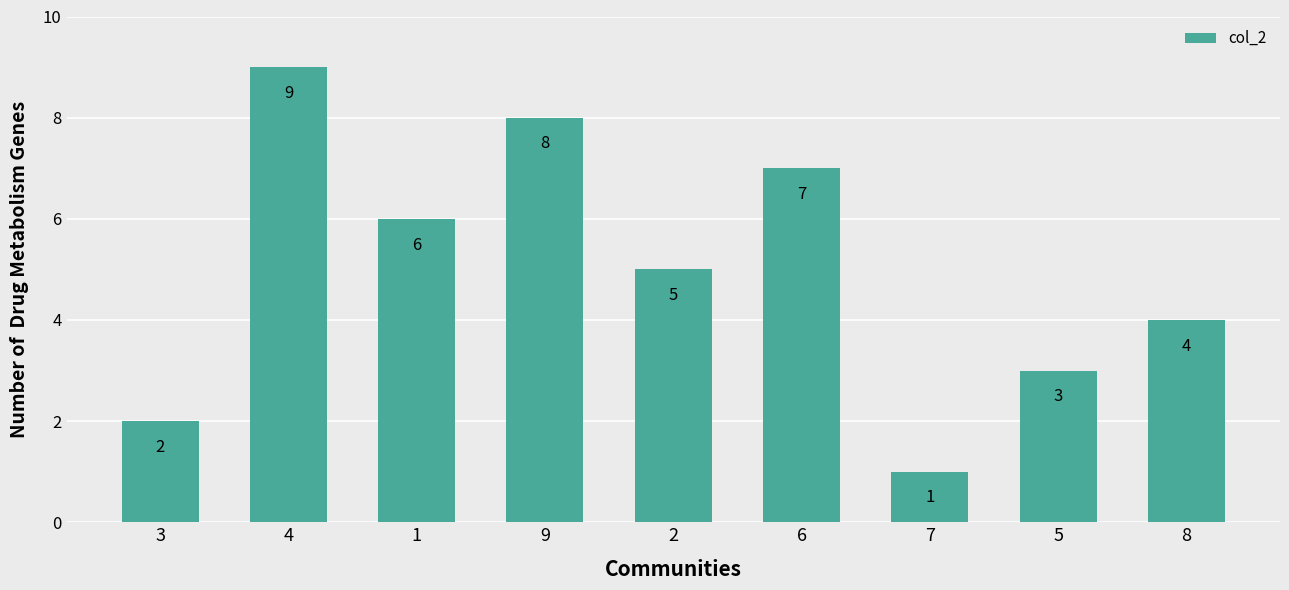

Rank the categories by value from highest to lowest.

4, 9, 6, 1, 2, 8, 5, 3, 7